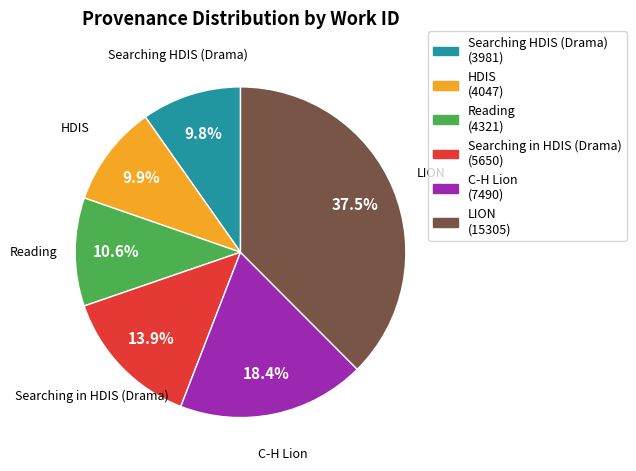

Which slice is the largest?

LION